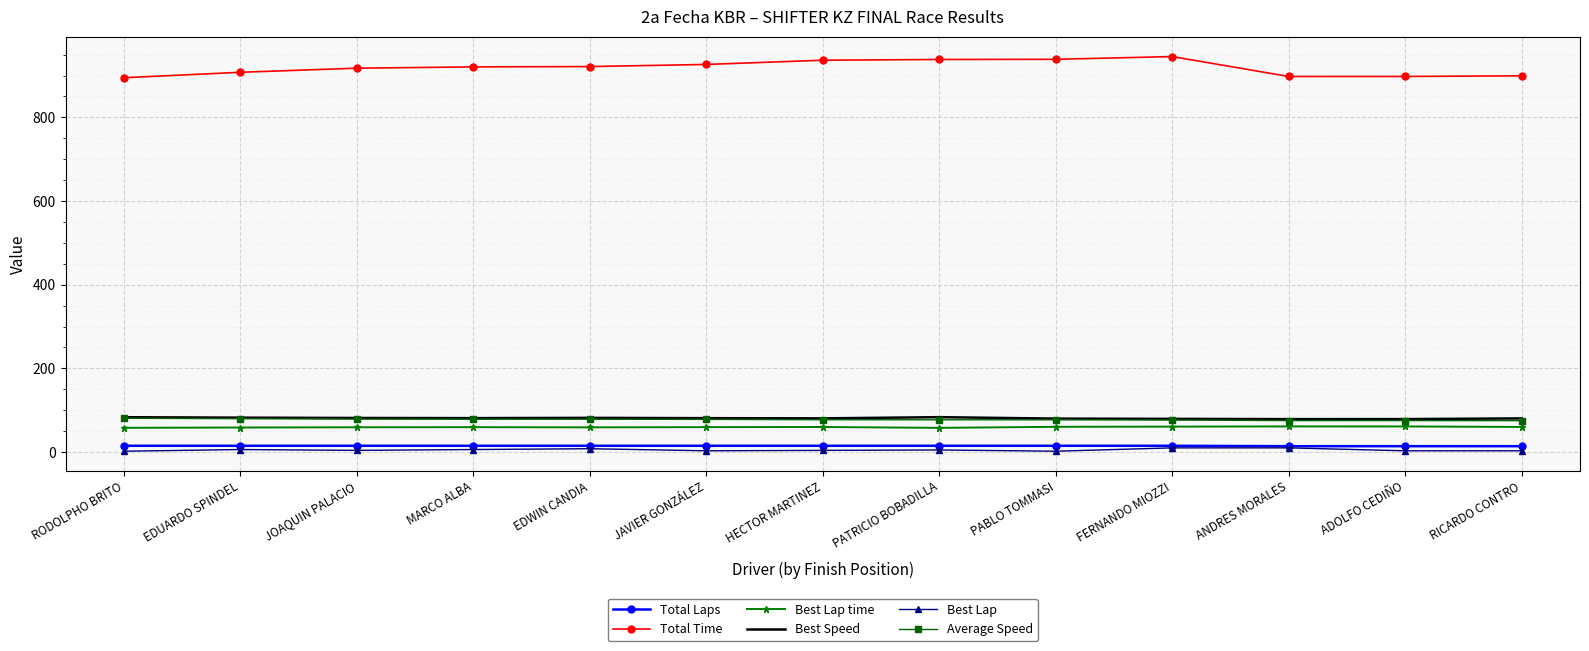

True or false: Best Lap time has more than 0 points higher than both neighbors.

True